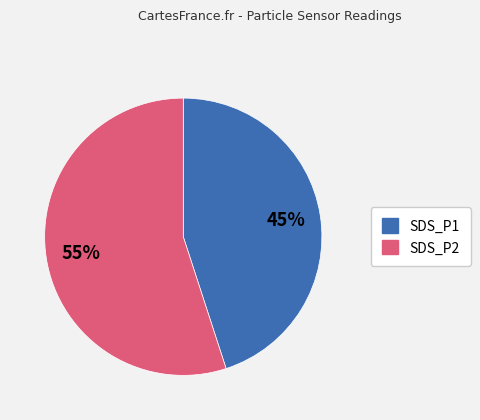

Which category accounts for the majority?

SDS_P2